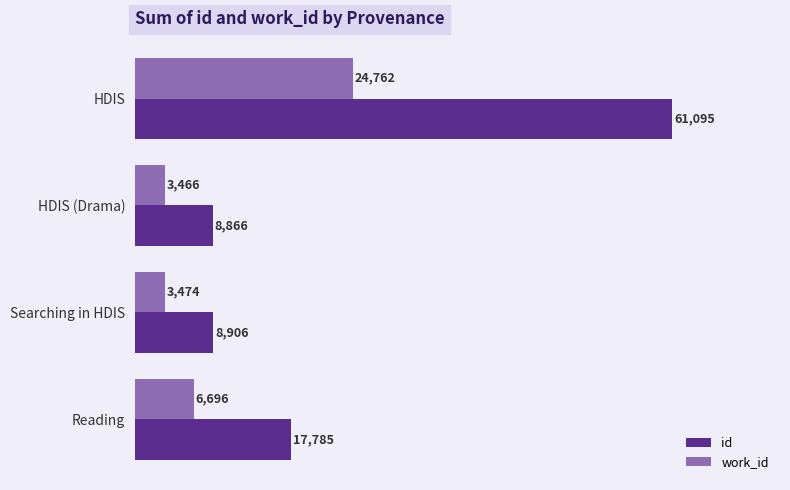

What is the total value across all series at HDIS?

85857